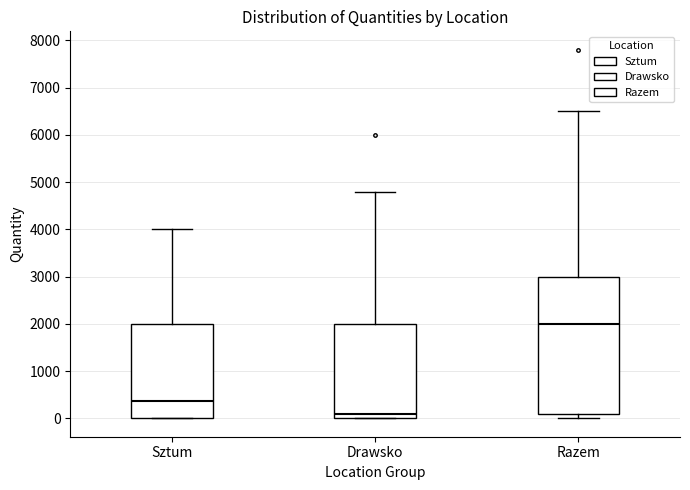

Where is the upper edge of the box for Drawsko on the y-axis? The values are not printed on the chart, so give them approximately, as read against the axis.

2000